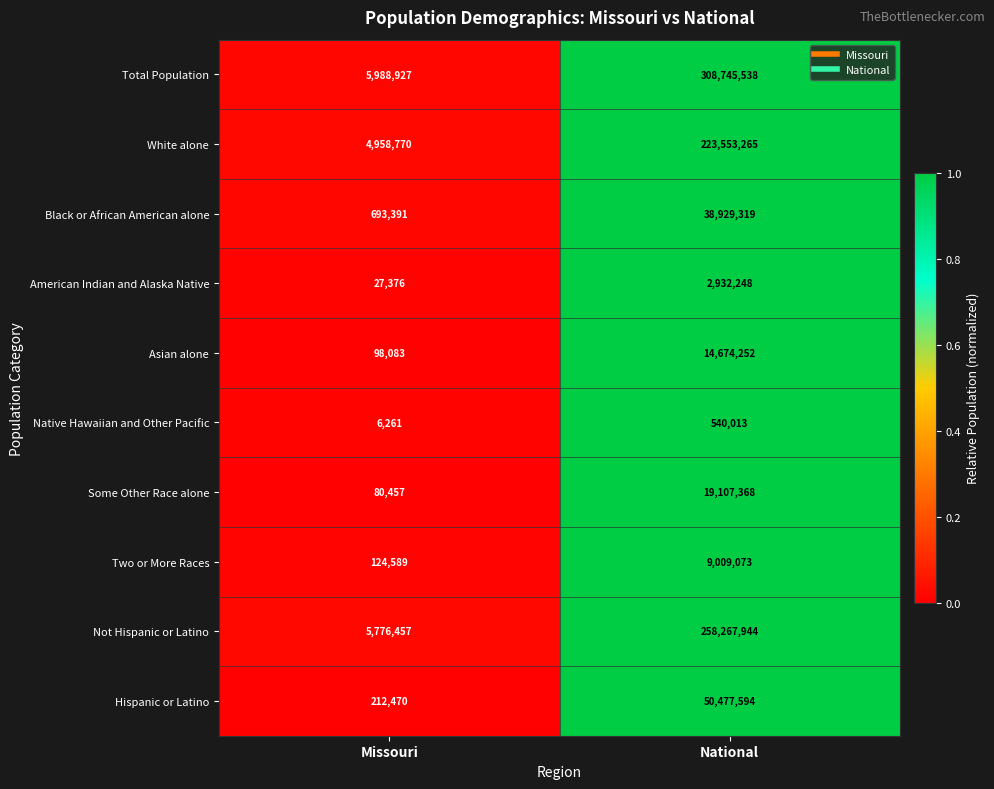

Reading right to left, transcribe all the data shown in this chart.

Total Population: National=308745538	Missouri=5988927
White alone: National=223553265	Missouri=4958770
Black or African American alone: National=38929319	Missouri=693391
American Indian and Alaska Native: National=2932248	Missouri=27376
Asian alone: National=14674252	Missouri=98083
Native Hawaiian and Other Pacific: National=540013	Missouri=6261
Some Other Race alone: National=19107368	Missouri=80457
Two or More Races: National=9009073	Missouri=124589
Not Hispanic or Latino: National=258267944	Missouri=5776457
Hispanic or Latino: National=50477594	Missouri=212470